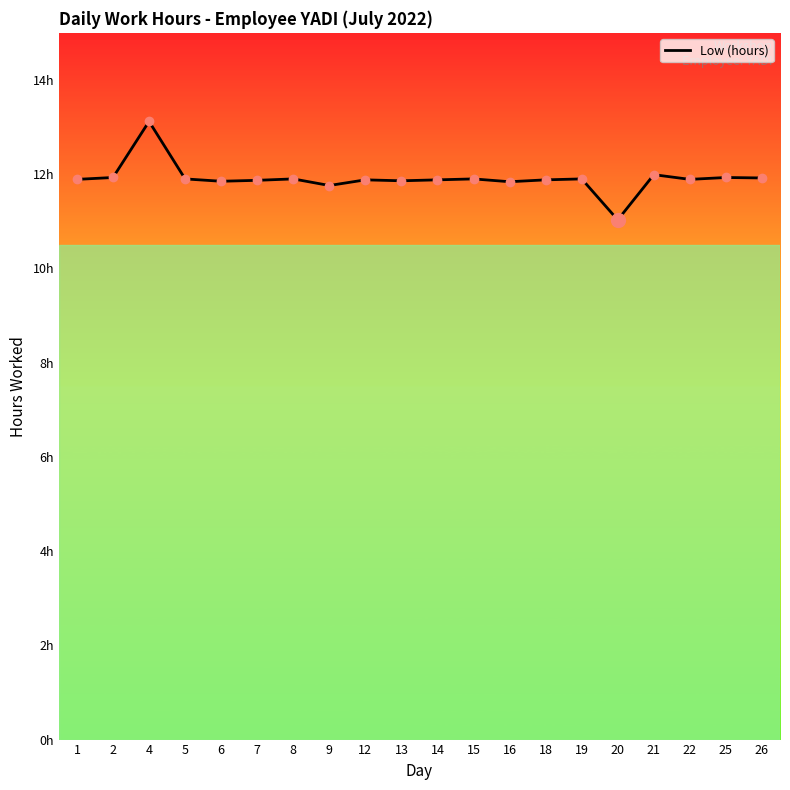

What is the greatest value displayed?

13.1